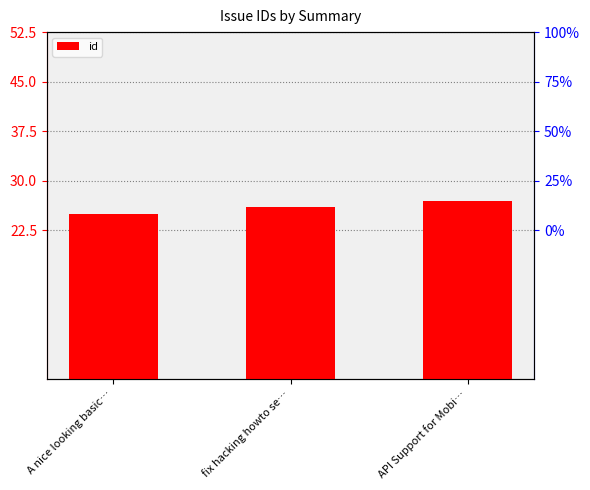

What is the difference between the maximum and minimum values?

2